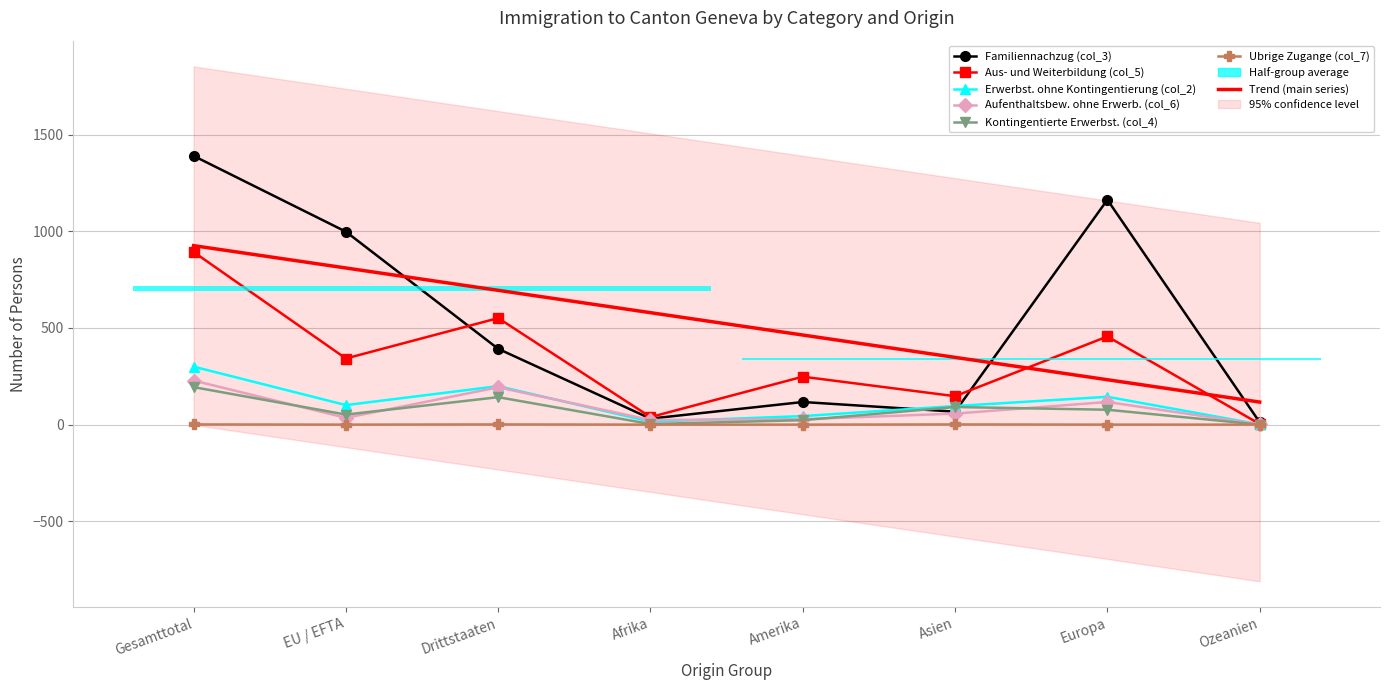

Reading left to right, list all the values displayed in this chart.

Familiennachzug (col_3): Gesamttotal=1390	EU / EFTA=998	Drittstaaten=392	Afrika=31	Amerika=117	Asien=67	Europa=1163	Ozeanien=12
Aus- und Weiterbildung (col_5): Gesamttotal=893	EU / EFTA=342	Drittstaaten=551	Afrika=39	Amerika=248	Asien=147	Europa=456	Ozeanien=3
Erwerbst. ohne Kontingentierung (col_2): Gesamttotal=300	EU / EFTA=101	Drittstaaten=199	Afrika=15	Amerika=44	Asien=96	Europa=144	Ozeanien=1
Aufenthaltsbew. ohne Erwerb. (col_6): Gesamttotal=228	EU / EFTA=35	Drittstaaten=193	Afrika=24	Amerika=28	Asien=57	Europa=117	Ozeanien=1
Kontingentierte Erwerbst. (col_4): Gesamttotal=194	EU / EFTA=52	Drittstaaten=142	Afrika=3	Amerika=23	Asien=91	Europa=77	Ozeanien=0
Ubrige Zugange (col_7): Gesamttotal=1	EU / EFTA=0	Drittstaaten=1	Afrika=0	Amerika=0	Asien=1	Europa=0	Ozeanien=0